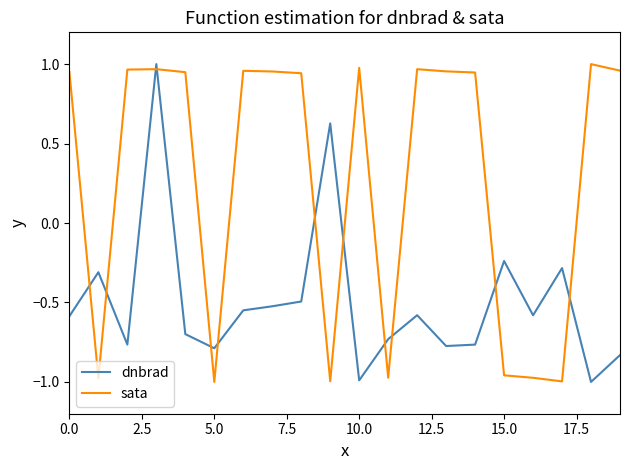

Which series ends up on top after the final intersection of dnbrad and sata?

sata